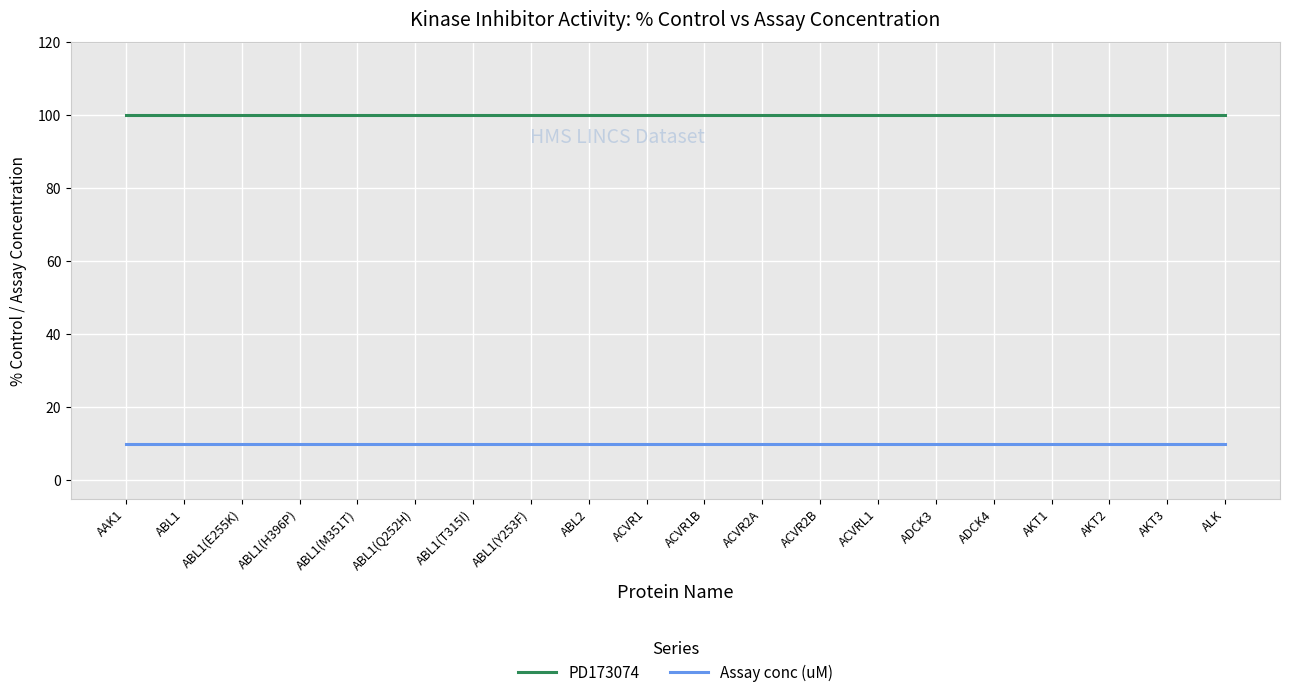

What is the sum of all Assay conc (uM) values?

200